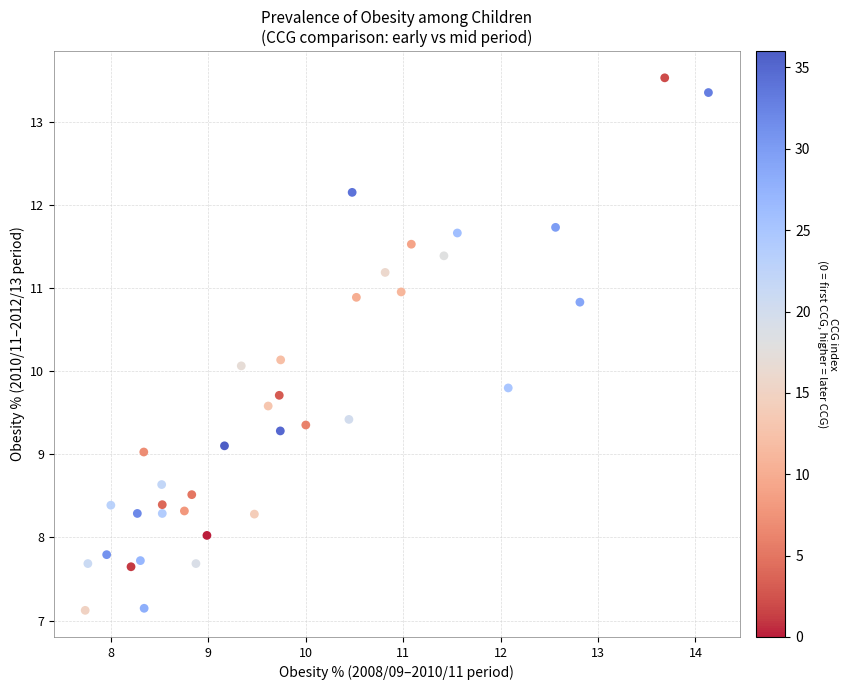

What is the range of X values (max minus min)?

6.4